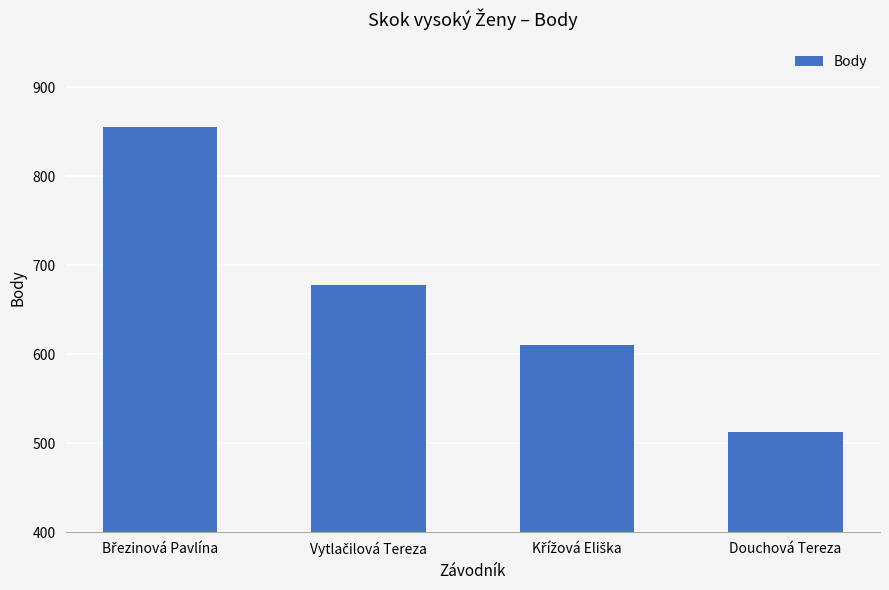

Reading left to right, extract all data points from this chart.

855	678	610	512